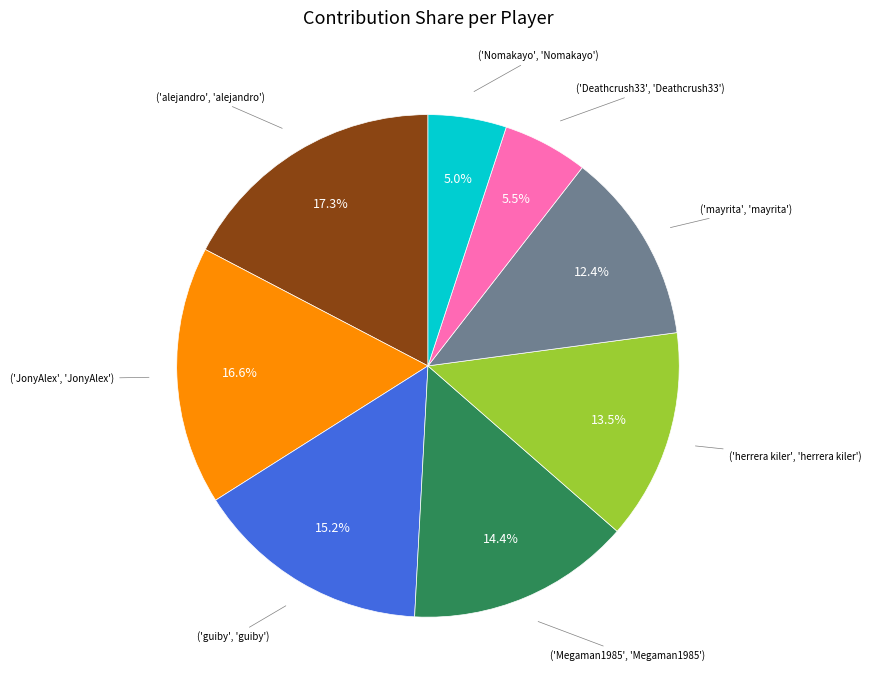

Count the number of slices in the pie.

8